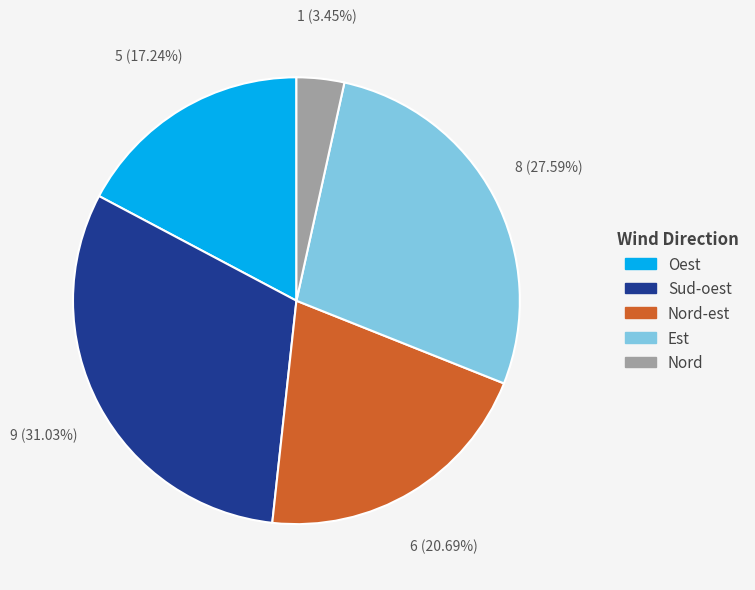

Is there any slice that represents more than half of the pie?

No